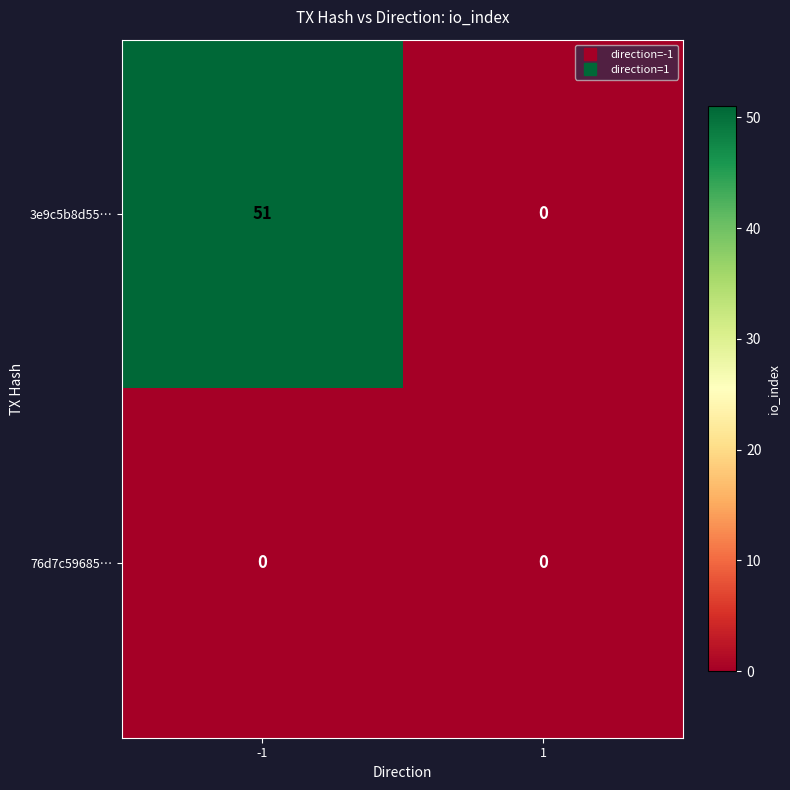

Reading right to left, list all the values displayed in this chart.

3e9c5b8d55…: 1=0	-1=51
76d7c59685…: 1=0	-1=0